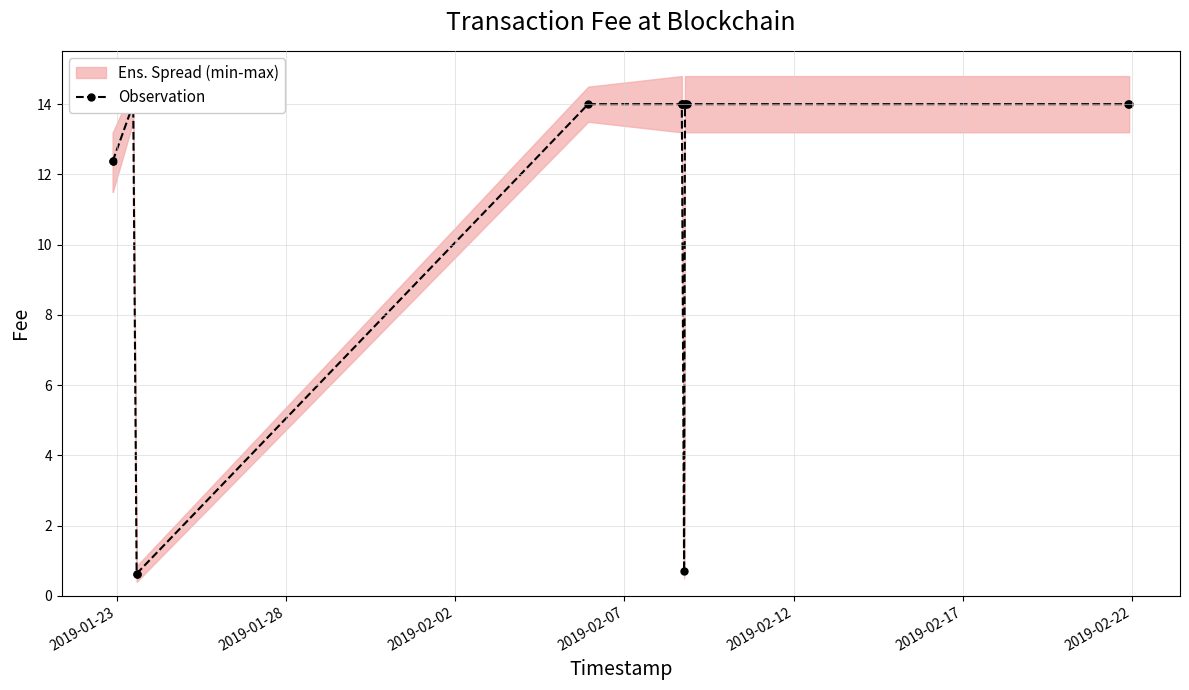

True or false: the data has more than 0 interior local peaks.

True